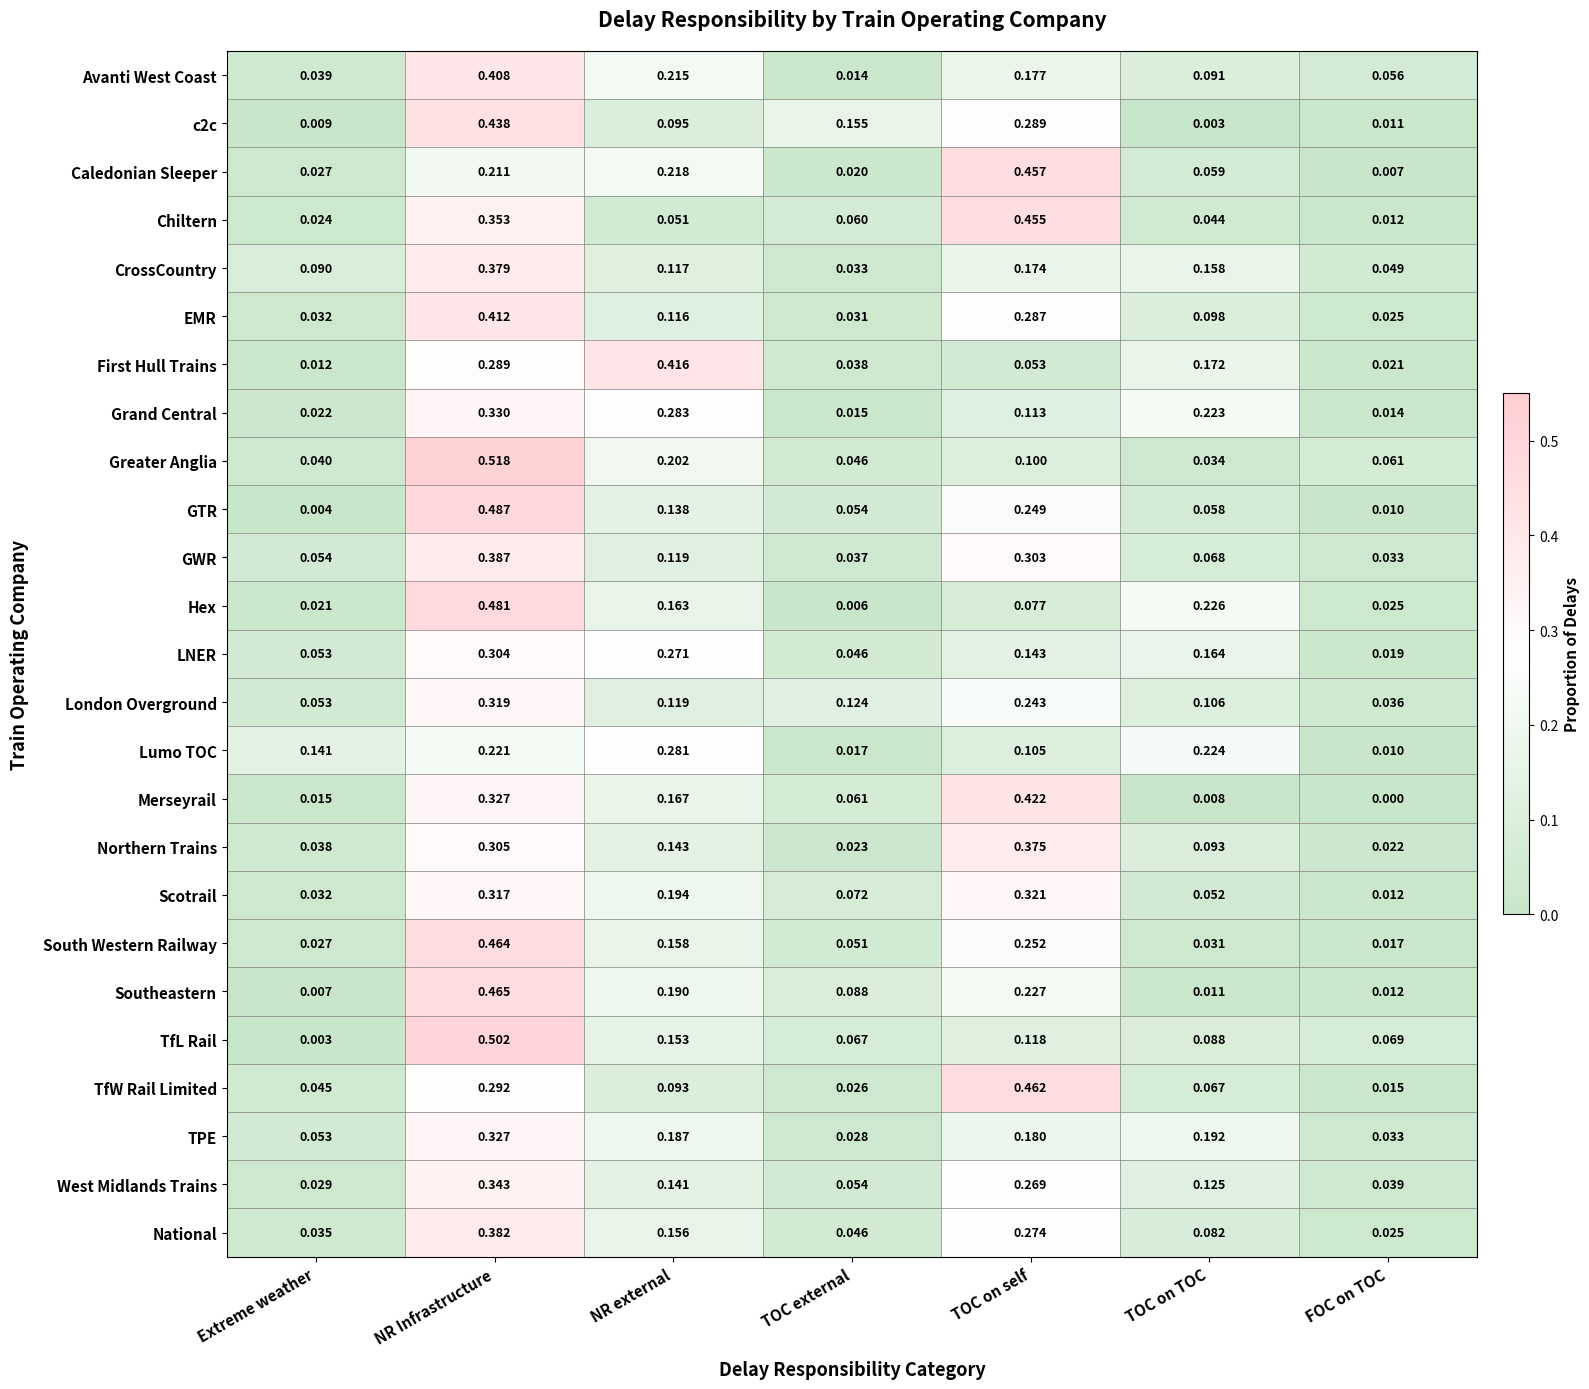

Which series has the largest range (max minus min)?

TfL Rail